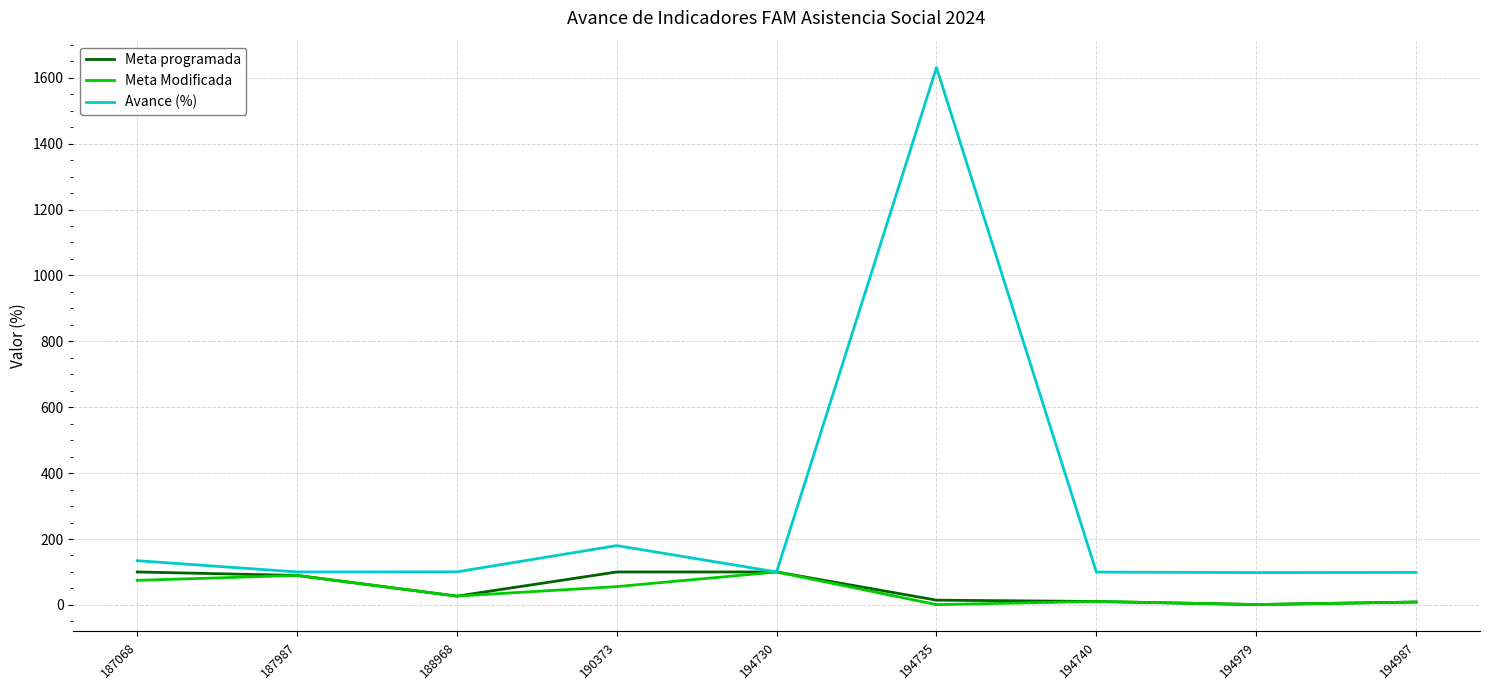

What is the maximum value shown in the chart?

1631.0